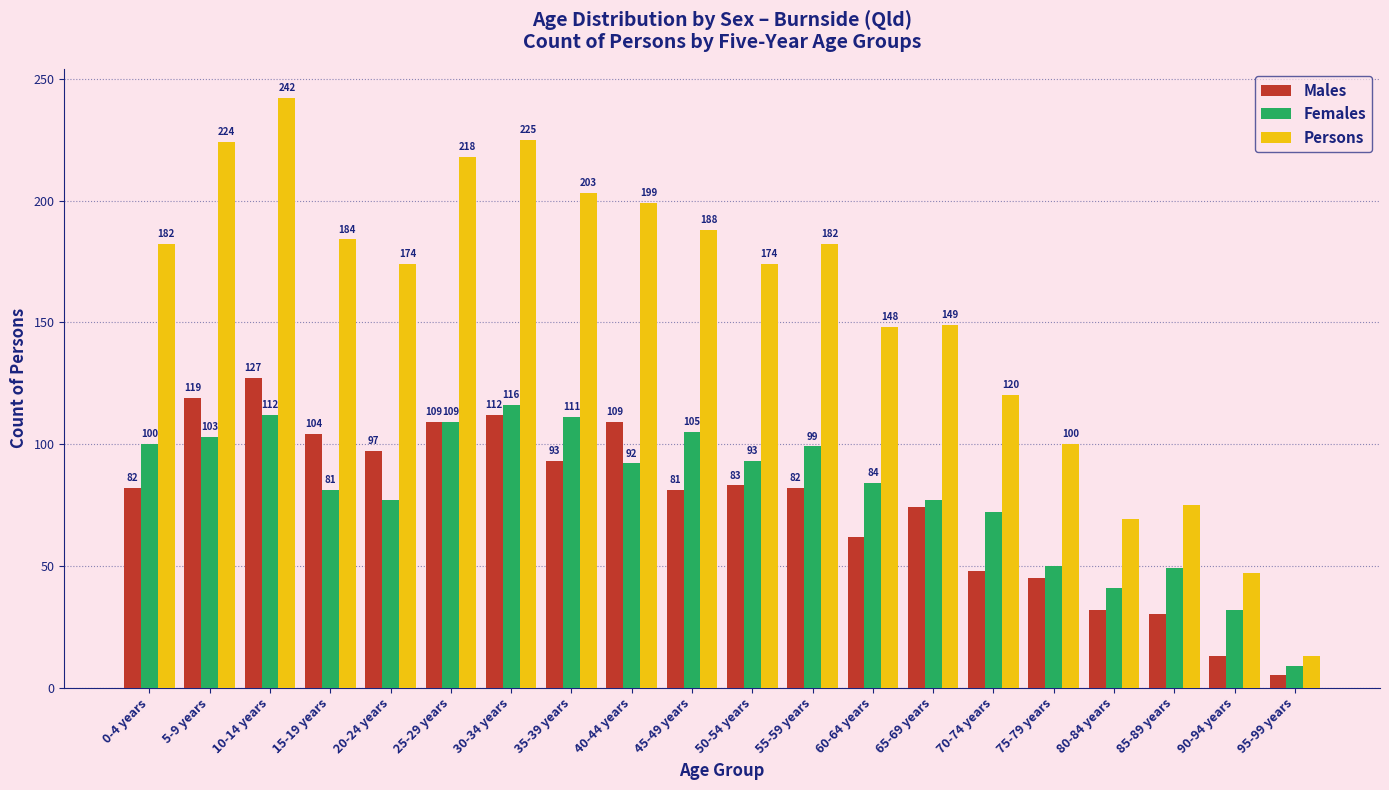

Reading right to left, what are all the values shown in this chart?

Males: 95-99 years=5	90-94 years=13	85-89 years=30	80-84 years=32	75-79 years=45	70-74 years=48	65-69 years=74	60-64 years=62	55-59 years=82	50-54 years=83	45-49 years=81	40-44 years=109	35-39 years=93	30-34 years=112	25-29 years=109	20-24 years=97	15-19 years=104	10-14 years=127	5-9 years=119	0-4 years=82
Females: 95-99 years=9	90-94 years=32	85-89 years=49	80-84 years=41	75-79 years=50	70-74 years=72	65-69 years=77	60-64 years=84	55-59 years=99	50-54 years=93	45-49 years=105	40-44 years=92	35-39 years=111	30-34 years=116	25-29 years=109	20-24 years=77	15-19 years=81	10-14 years=112	5-9 years=103	0-4 years=100
Persons: 95-99 years=13	90-94 years=47	85-89 years=75	80-84 years=69	75-79 years=100	70-74 years=120	65-69 years=149	60-64 years=148	55-59 years=182	50-54 years=174	45-49 years=188	40-44 years=199	35-39 years=203	30-34 years=225	25-29 years=218	20-24 years=174	15-19 years=184	10-14 years=242	5-9 years=224	0-4 years=182